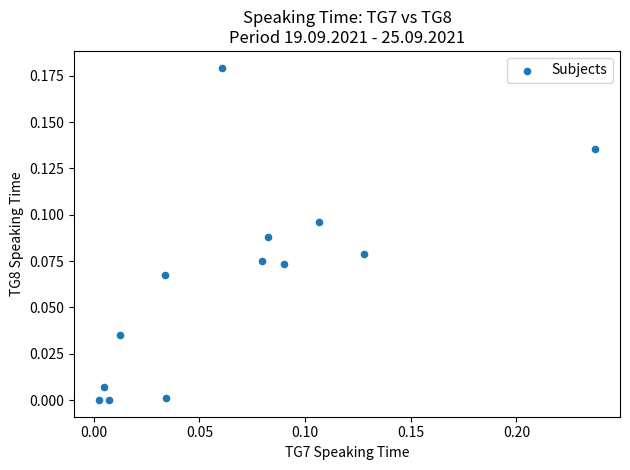

Count the number of points in this scatter plot.

13